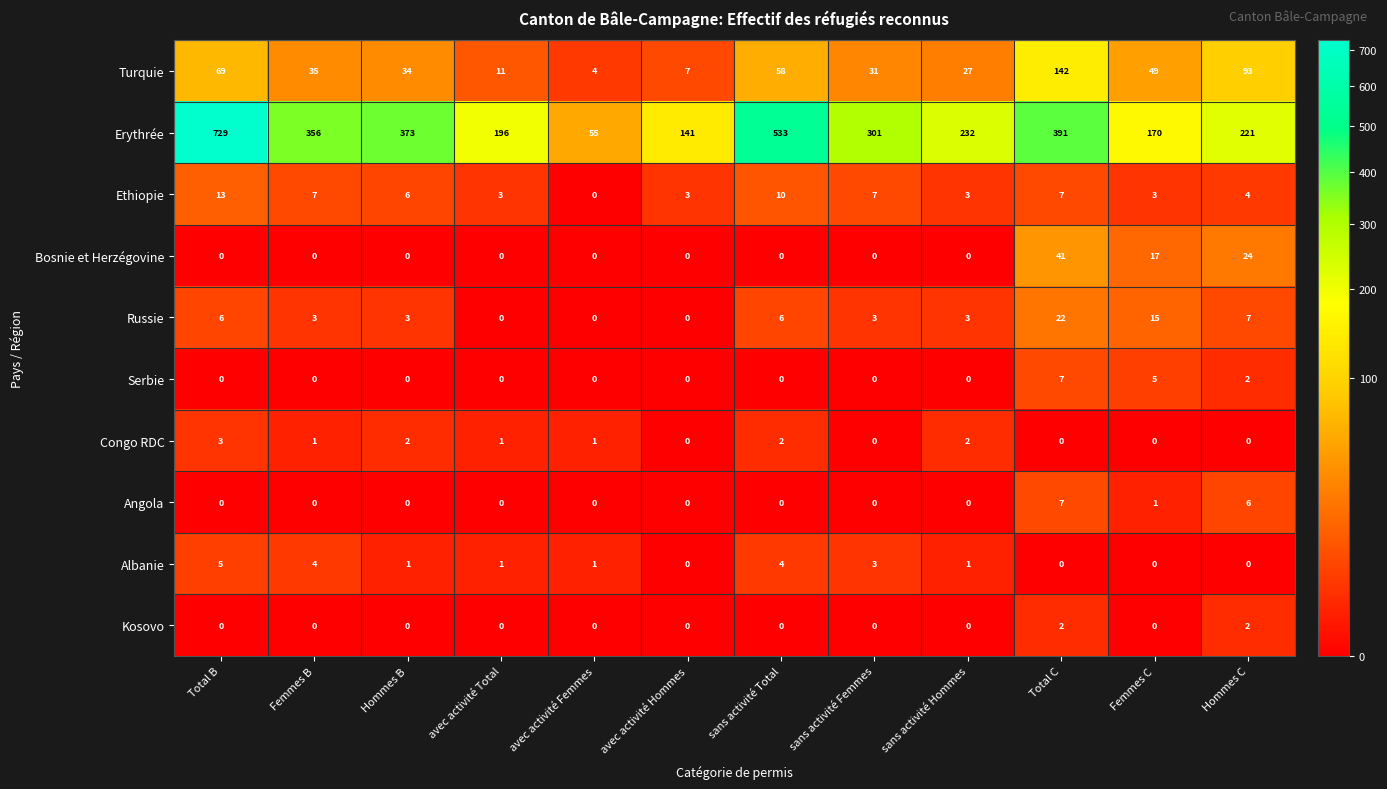

What is the average value of the Turquie series?

47